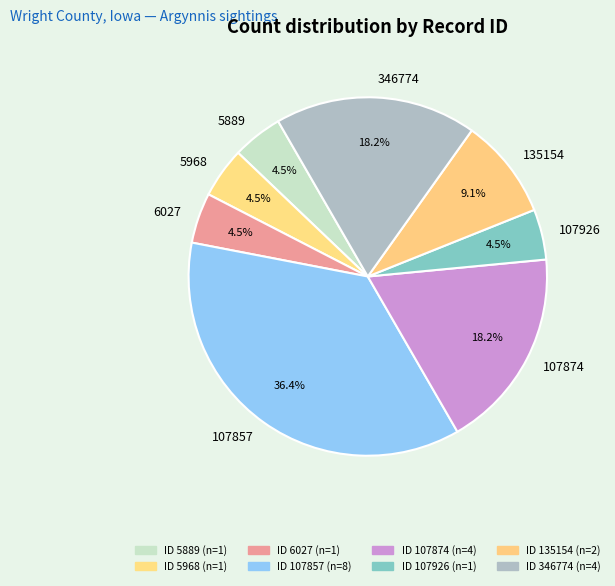

What is the largest slice in the pie chart?

107857